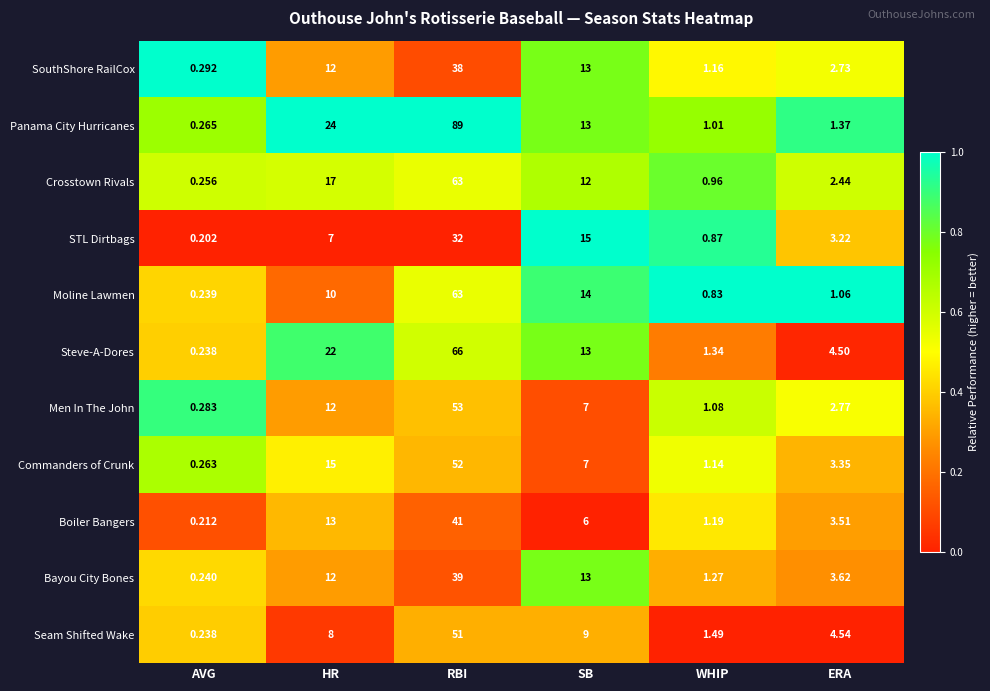

Which series changed the most between AVG and HR?

Panama City Hurricanes